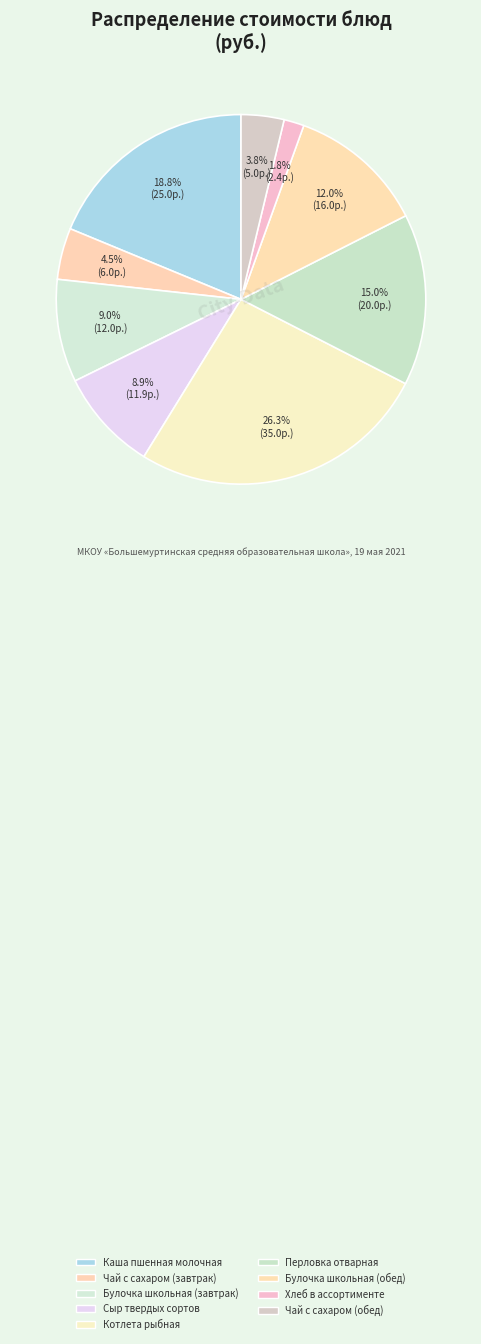

To the nearest percent, what is the difference between the largest and smallest slice percentages?

25%